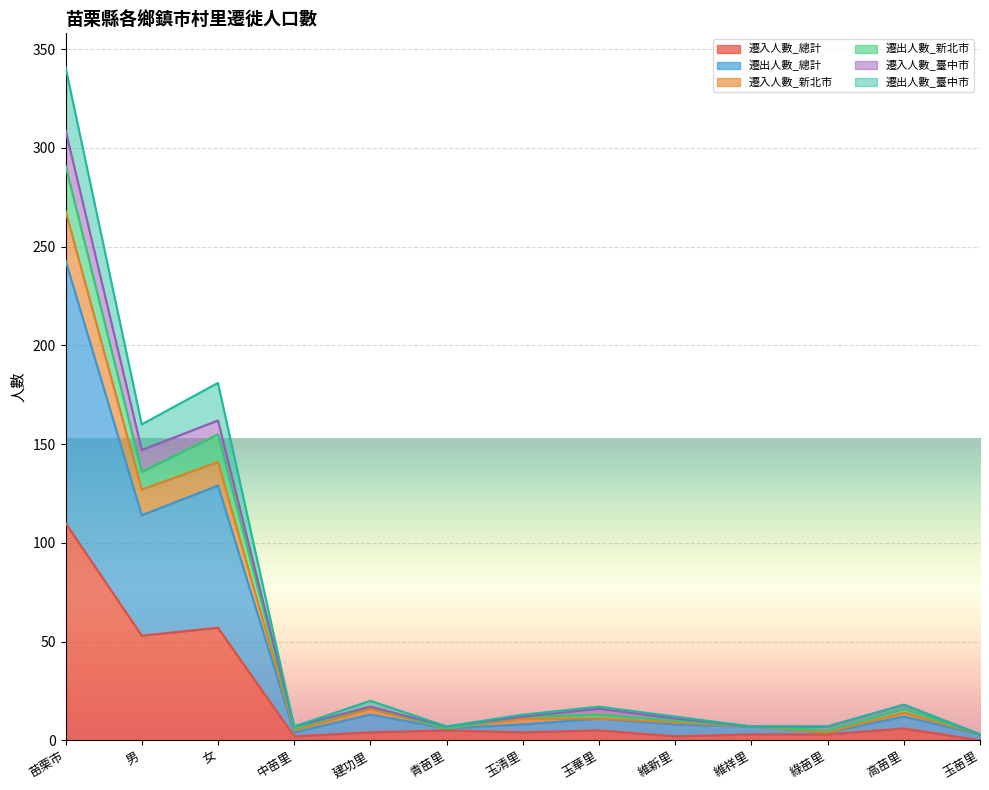

At which label does 遷入人數_總計 reach its peak?

苗栗市